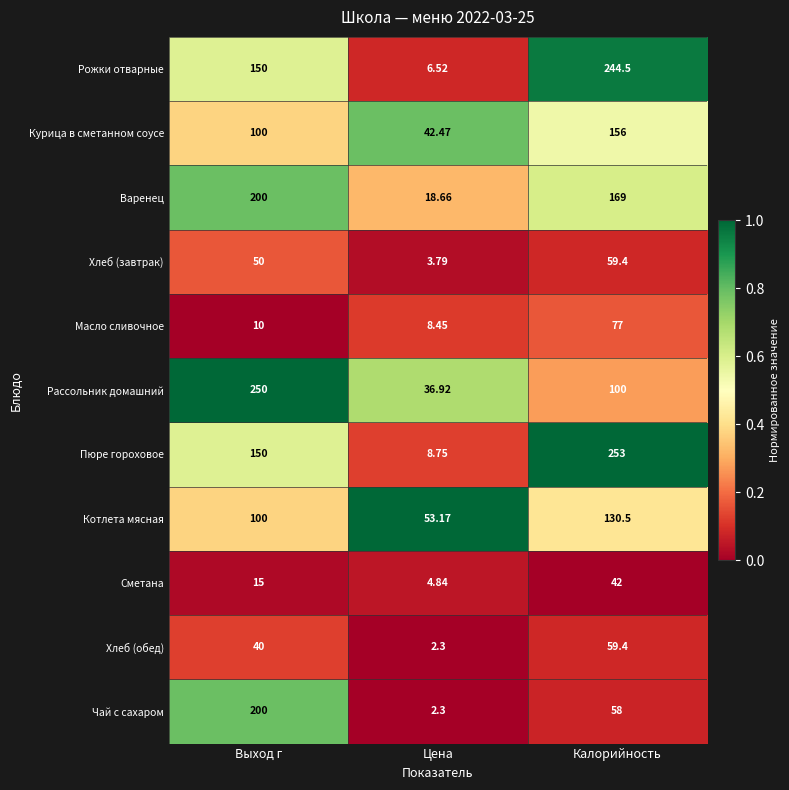

At which category is the sum across all series the highest?

Калорийность